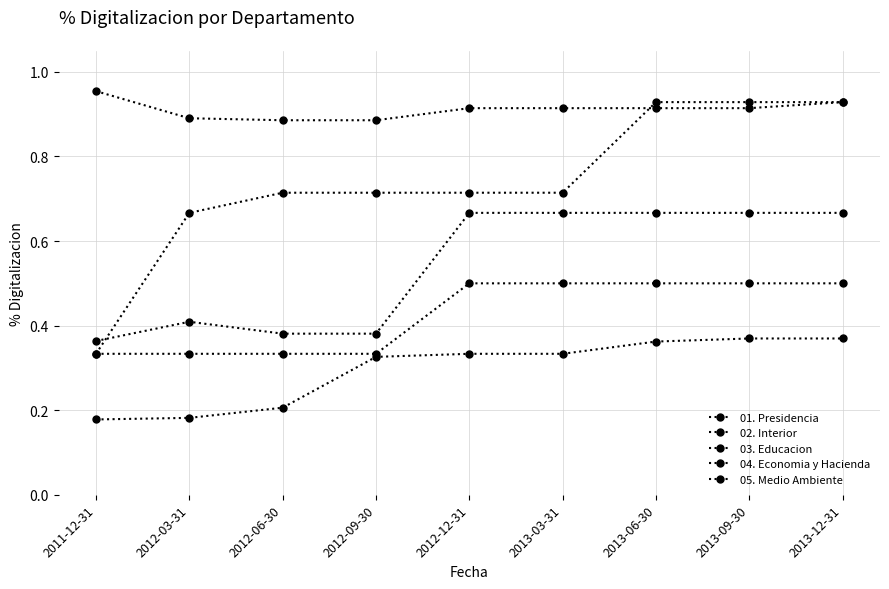

What is the maximum value for 01. Presidencia?

0.9